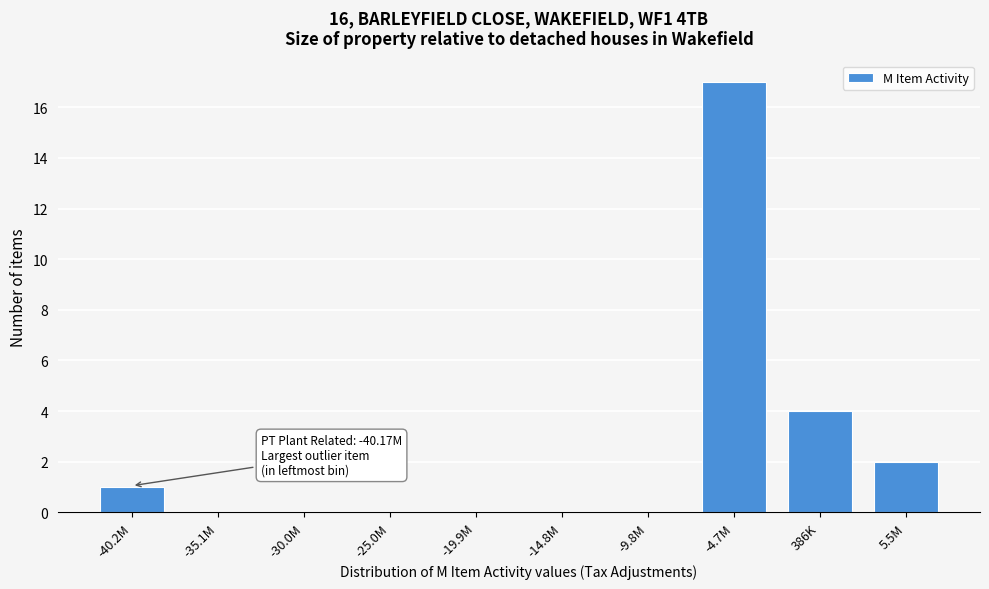

Reading left to right, list all the values displayed in this chart.

-40.2M=1	-35.1M=0	-30.0M=0	-25.0M=0	-19.9M=0	-14.8M=0	-9.8M=0	-4.7M=17	386K=4	5.5M=2